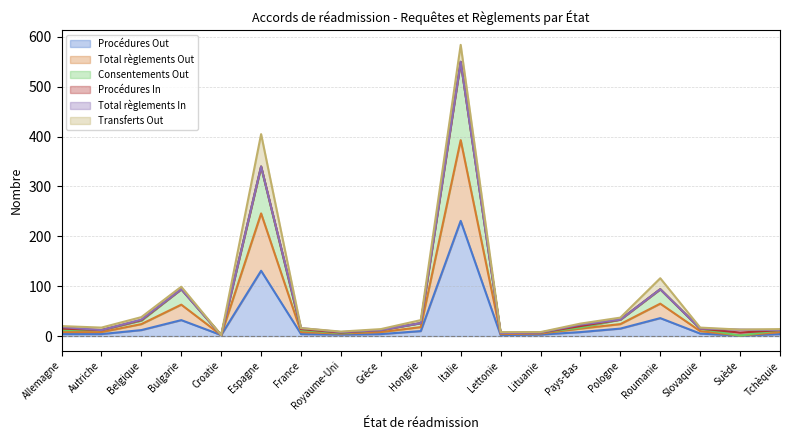

In Procédures Out, how many points are lower than both neighbors (excluding endpoints)?

4